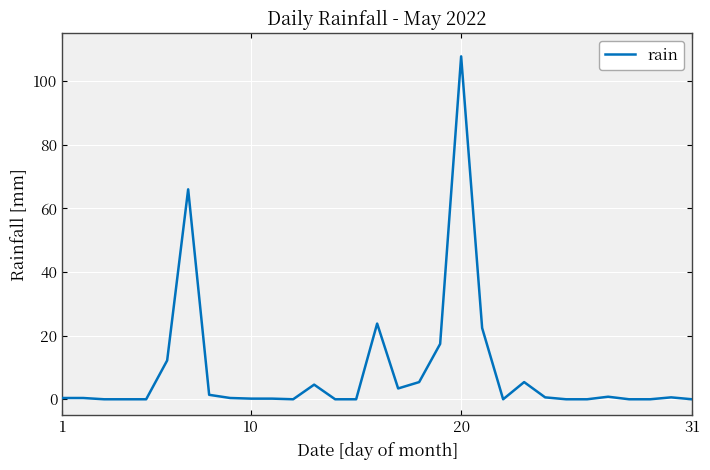

What is the maximum value shown in the chart?

107.8